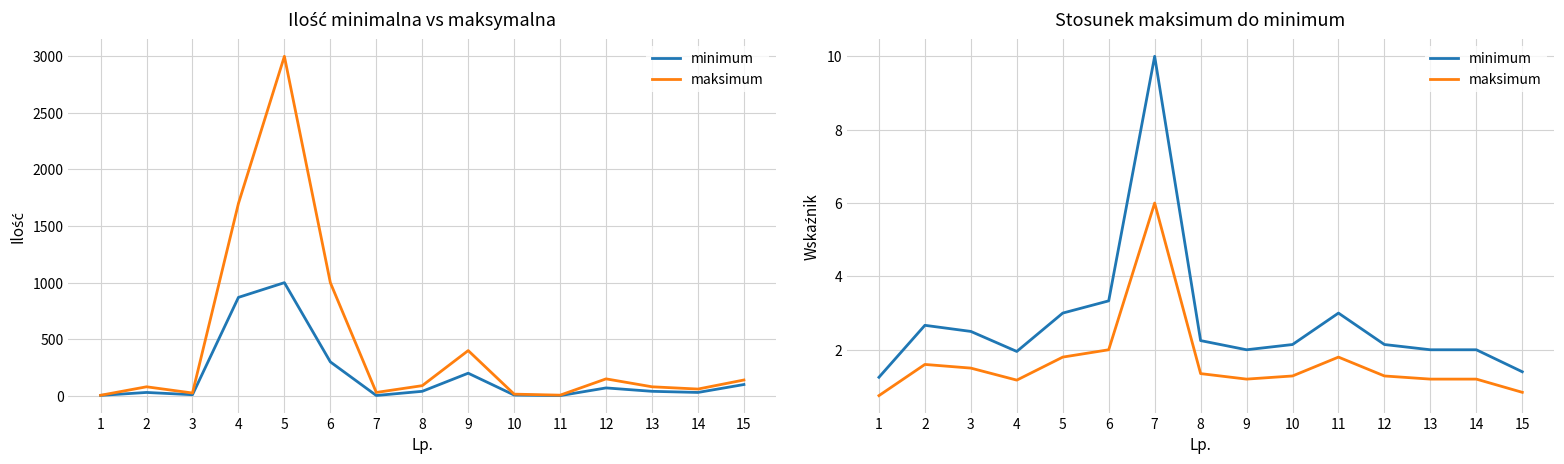

How many data points in maksimum are above 1?

13